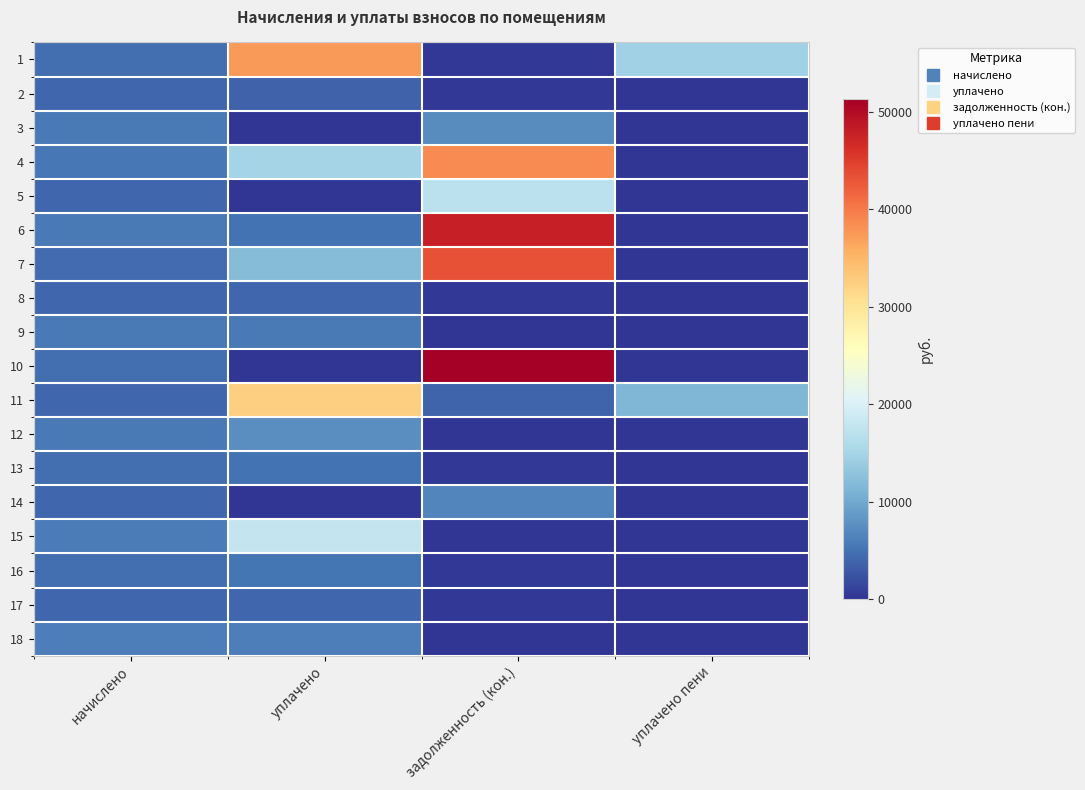

Reading left to right, extract all data points from this chart.

1: начислено=4764.8	уплачено=37386.8	задолженность (кон.)=397.1	уплачено пени=14505.6
2: начислено=4070.9	уплачено=3731.6	задолженность (кон.)=339.2	уплачено пени=0.0
3: начислено=5690.0	уплачено=0.0	задолженность (кон.)=7322.2	уплачено пени=0.0
4: начислено=5452.6	уплачено=15000.0	задолженность (кон.)=38543.4	уплачено пени=0.0
5: начислено=4080.1	уплачено=0.0	задолженность (кон.)=17137.1	уплачено пени=0.0
6: начислено=5690.0	уплачено=5120.0	задолженность (кон.)=47895.4	уплачено пени=0.0
7: начислено=4607.5	уплачено=12145.9	задолженность (кон.)=43229.5	уплачено пени=0.0
8: начислено=4117.2	уплачено=4080.7	задолженность (кон.)=343.1	уплачено пени=0.0
9: начислено=5801.0	уплачено=5801.0	задолженность (кон.)=0.0	уплачено пени=0.0
10: начислено=4755.5	уплачено=0.0	задолженность (кон.)=51307.1	уплачено пени=0.0
11: начислено=4033.9	уплачено=32354.0	задолженность (кон.)=3946.3	уплачено пени=11547.5
12: начислено=5773.2	уплачено=7493.0	задолженность (кон.)=0.0	уплачено пени=64.1
13: начислено=4774.1	уплачено=5142.8	задолженность (кон.)=397.8	уплачено пени=54.3
14: начислено=4061.6	уплачено=0.0	задолженность (кон.)=6788.6	уплачено пени=0.0
15: начислено=5856.5	уплачено=17847.0	задолженность (кон.)=0.0	уплачено пени=0.0
16: начислено=4653.7	уплачено=5305.6	задолженность (кон.)=387.8	уплачено пени=54.4
17: начислено=4070.9	уплачено=4034.8	задолженность (кон.)=339.2	уплачено пени=0.0
18: начислено=6032.3	уплачено=6032.3	задолженность (кон.)=0.0	уплачено пени=0.0